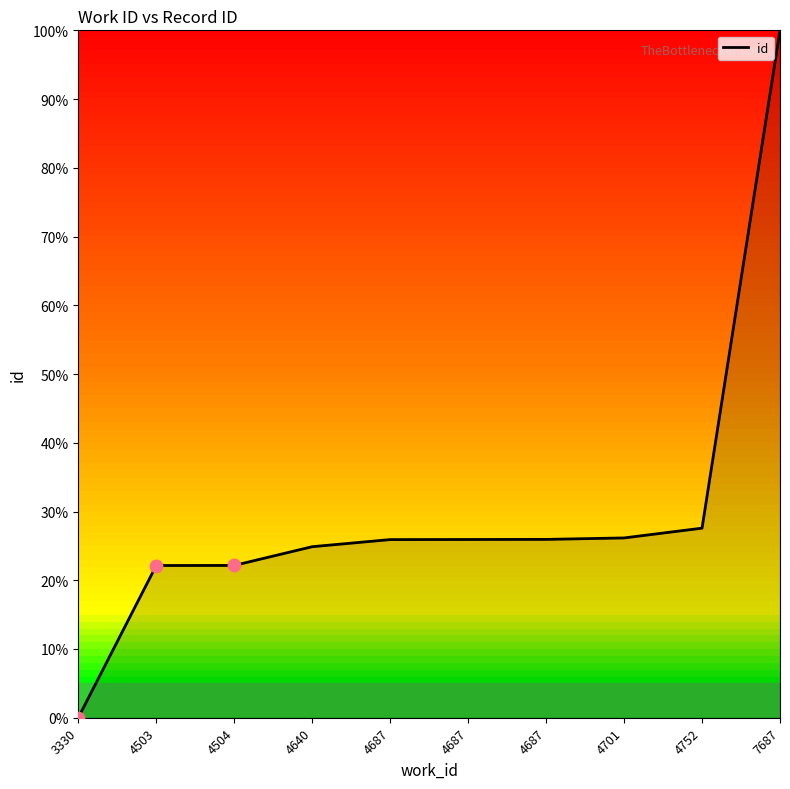

What is the ratio of the value at 4687 to the value at 4504?

1.2